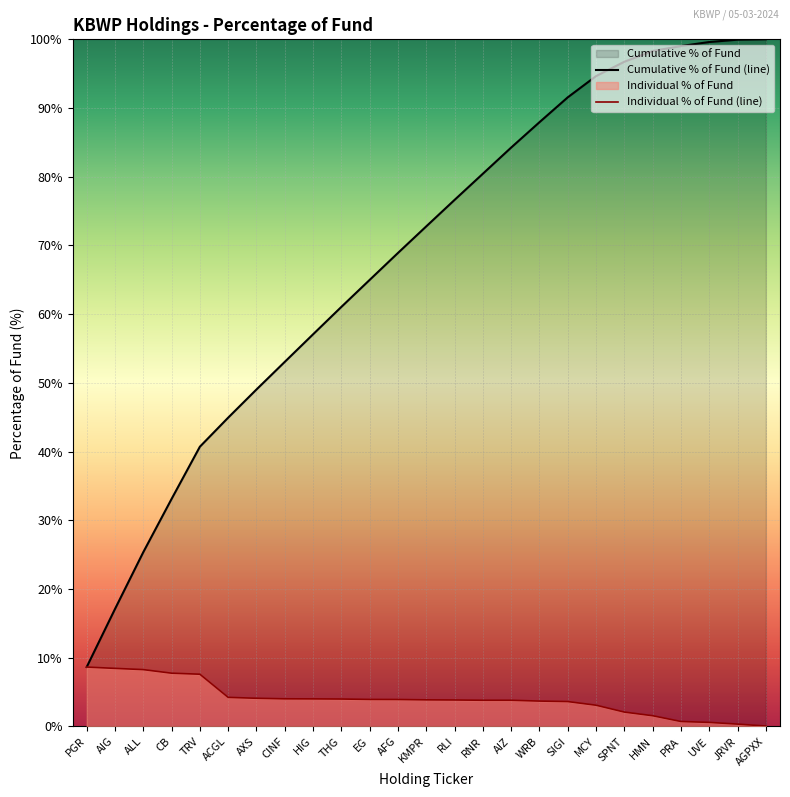

Reading right to left, extract all data points from this chart.

AGPXX=0.1	JRVR=0.3	UVE=0.6	PRA=0.7	HMN=1.6	SPNT=2.1	MCY=3.1	SIGI=3.6	WRB=3.7	AIZ=3.8	RNR=3.8	RLI=3.9	KMPR=3.9	AFG=3.9	EG=3.9	THG=4.0	HIG=4.0	CINF=4.0	AXS=4.1	ACGL=4.2	TRV=7.6	CB=7.8	ALL=8.3	AIG=8.4	PGR=8.6